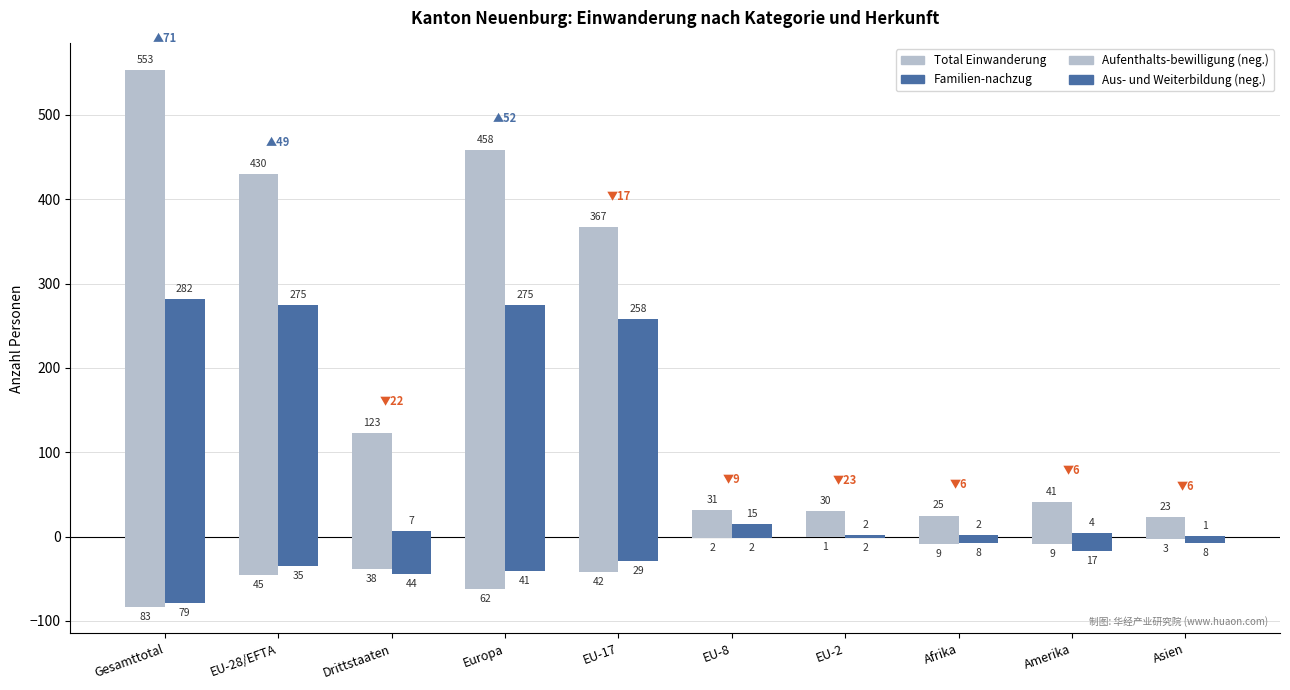

Which has a higher value, Europa or Gesamttotal?

Gesamttotal